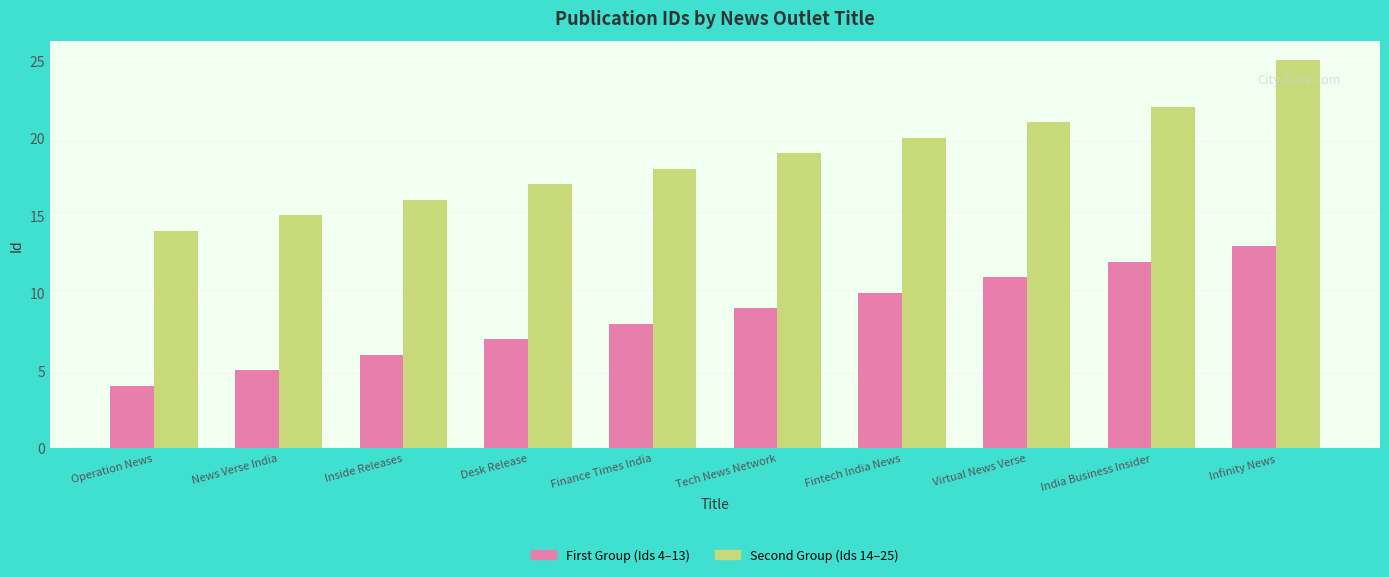

Which label corresponds to the largest value in the chart?

Infinity News